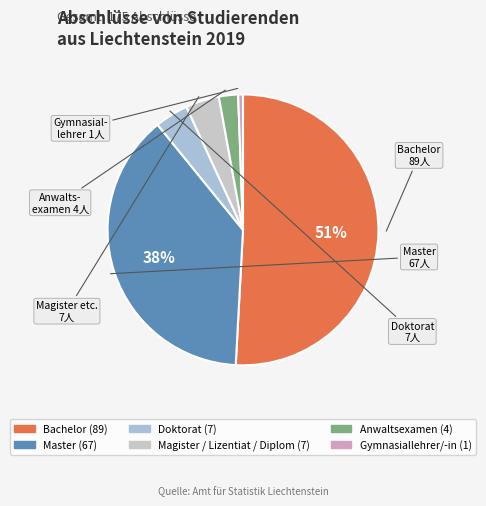

How many slices are in this pie chart?

6